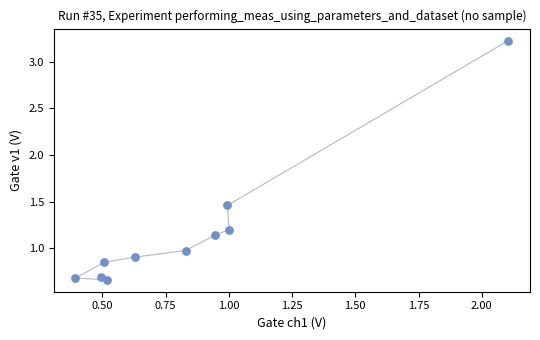

What is the average Y value?

1.2